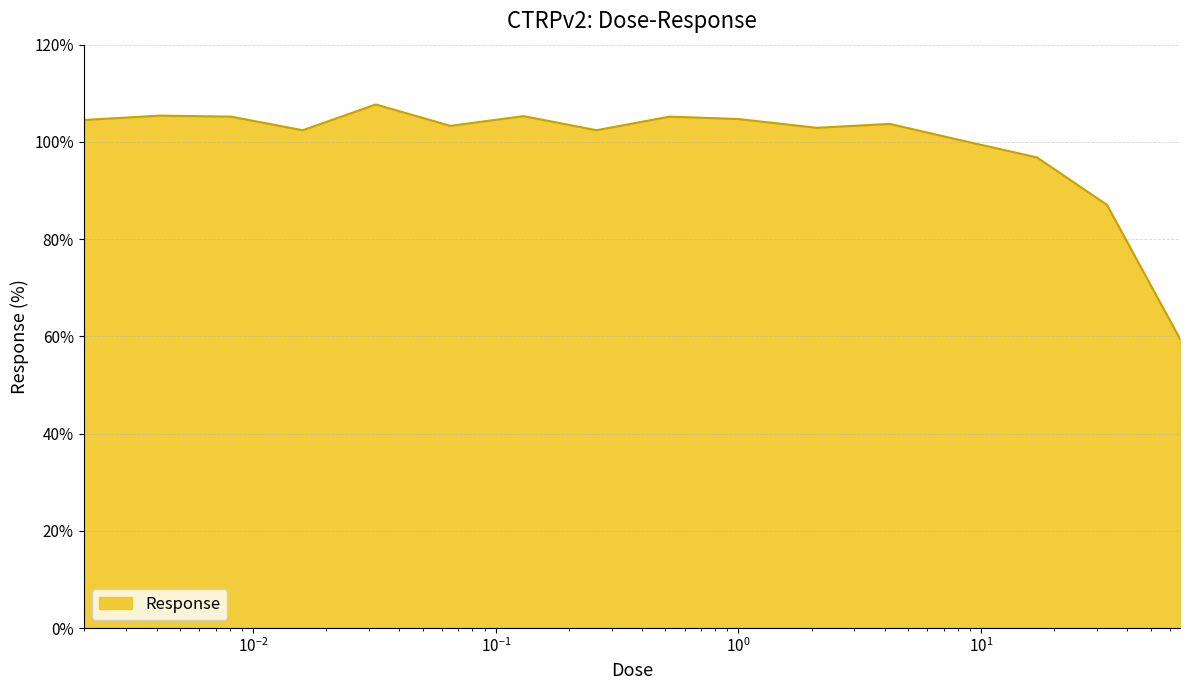

What is the smallest value displayed?

59.5